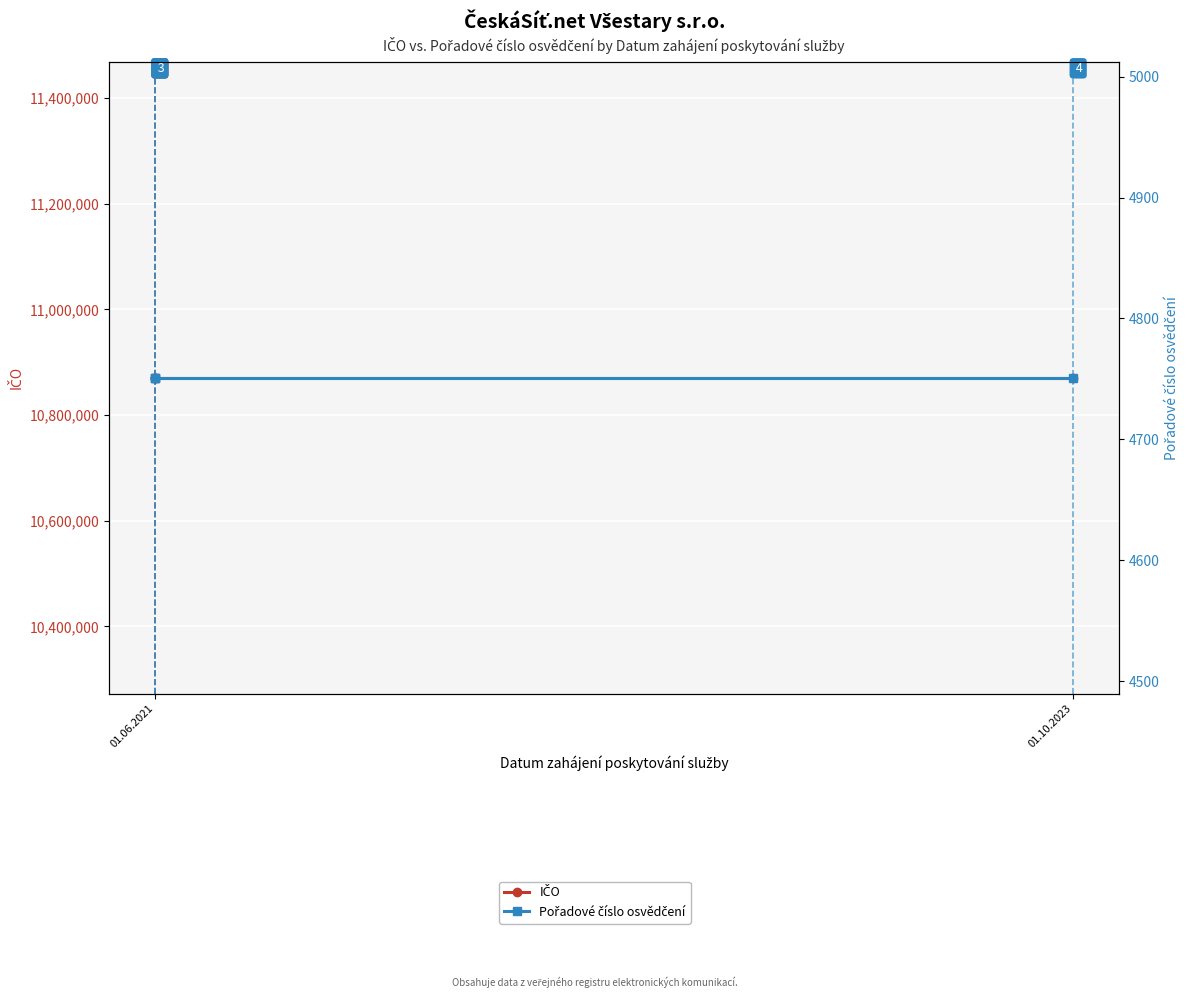

How many series are shown in this chart?

2